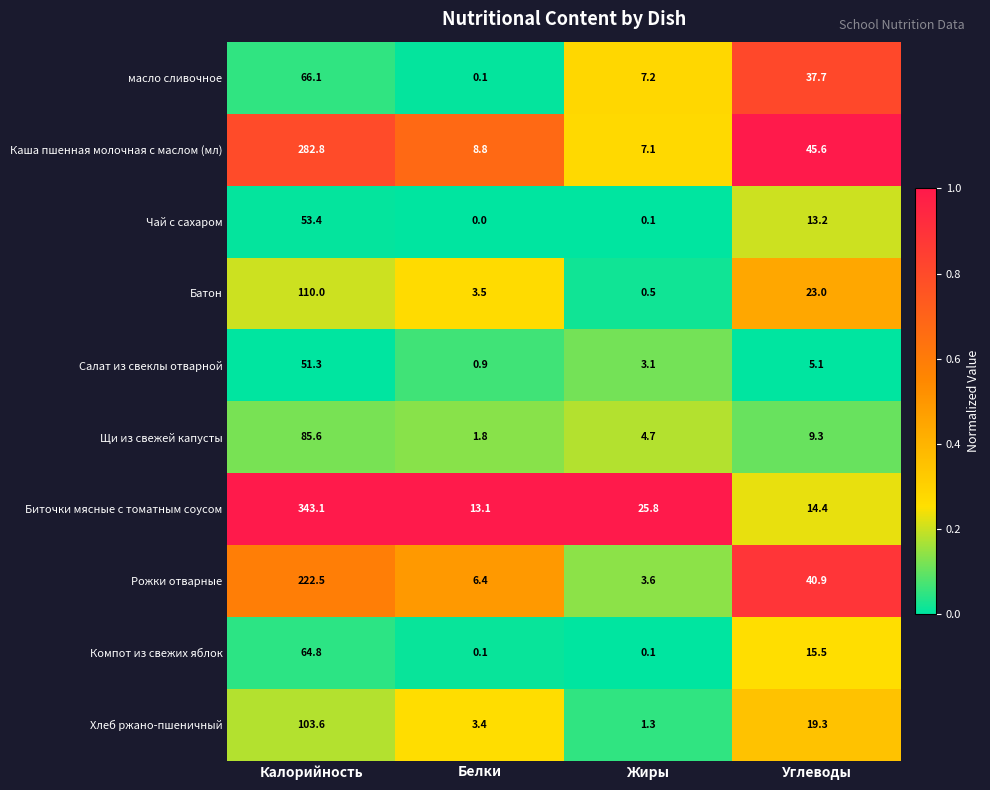

Which series has the largest range (max minus min)?

Биточки мясные с томатным соусом